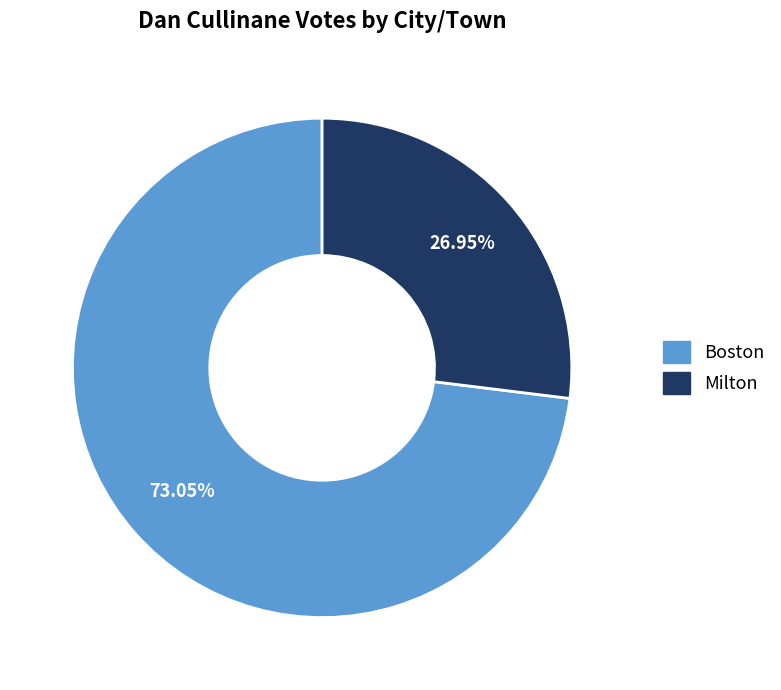

Between Milton and Boston, which is larger?

Boston